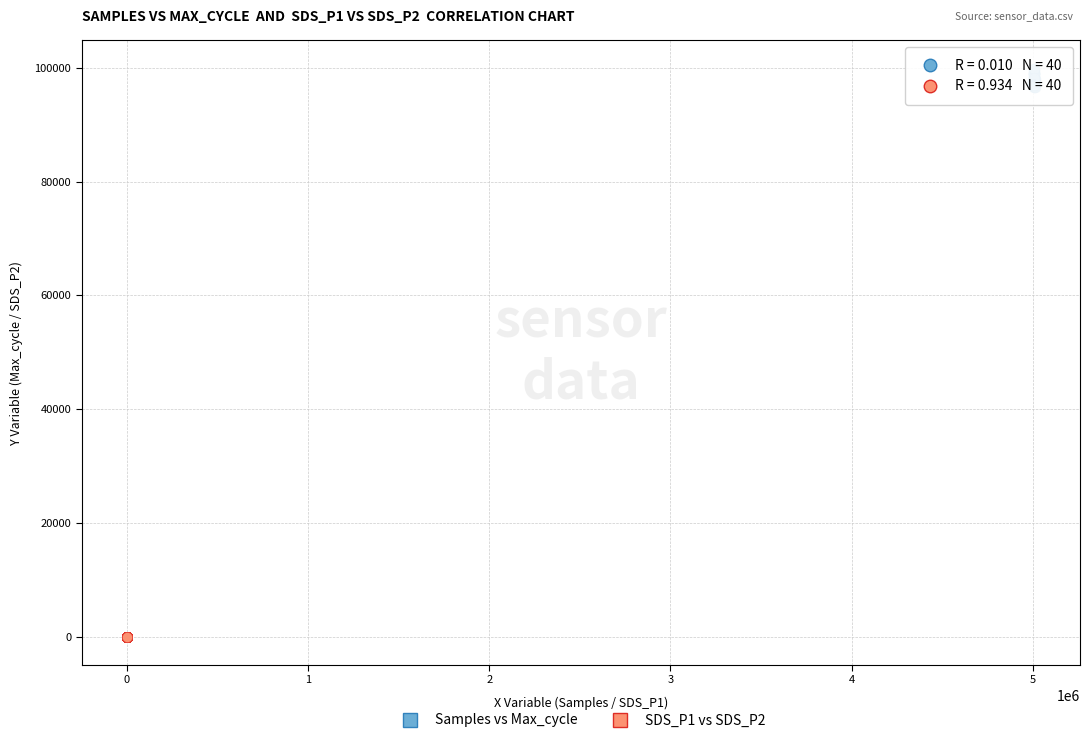

What are all the series names shown in the legend?

Samples vs Max_cycle, SDS_P1 vs SDS_P2